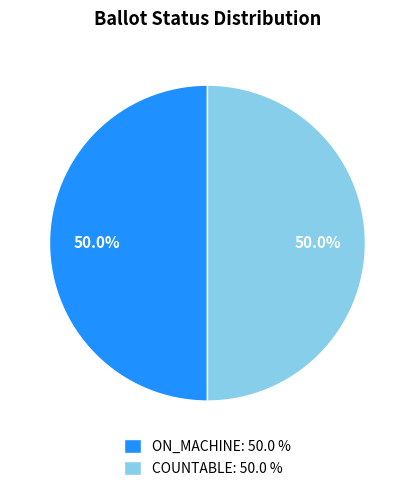

Count the number of slices in the pie.

2